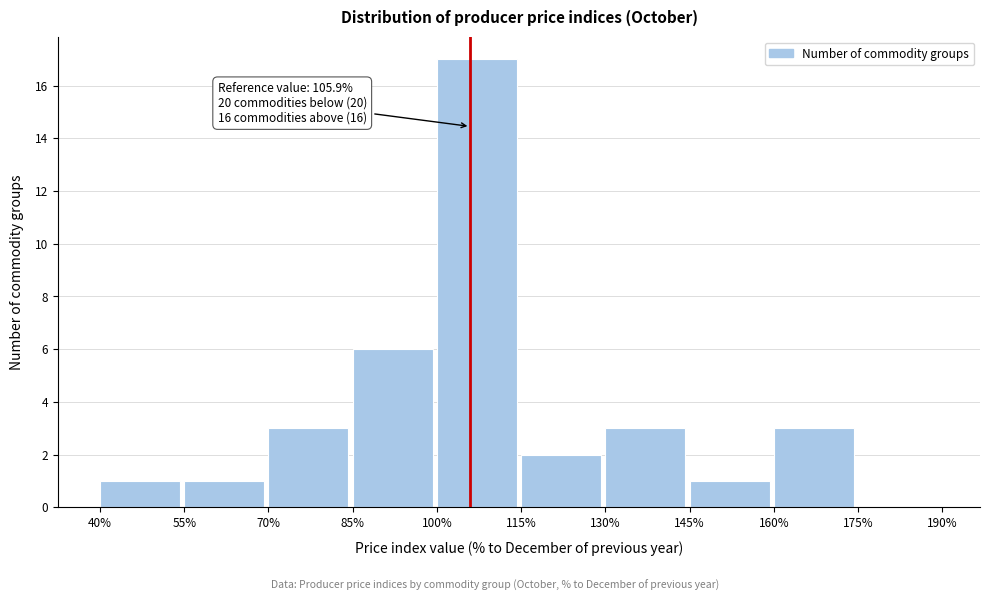

Which range on the x-axis has the tallest bar?

100% to 115%